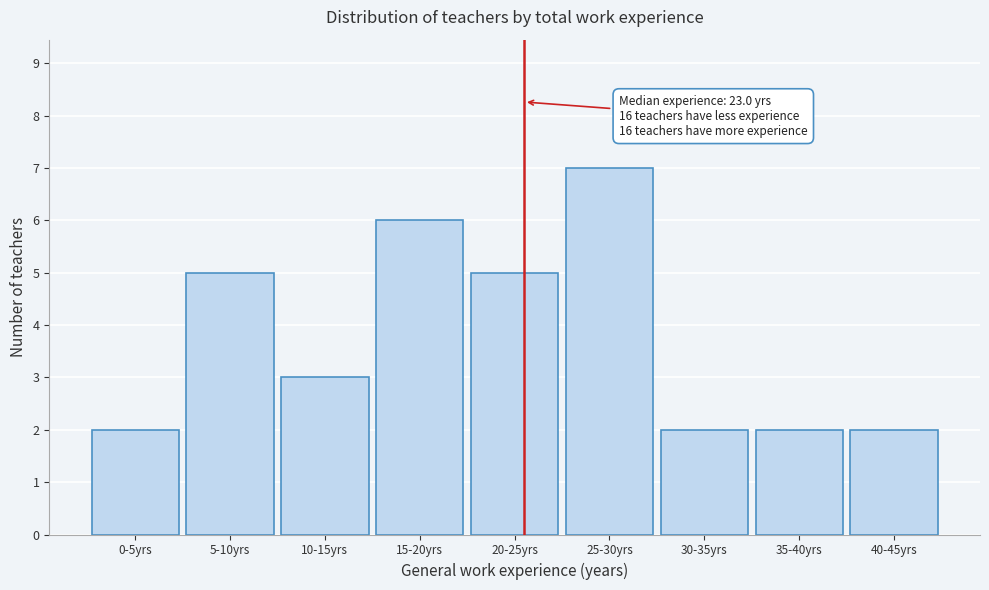

Reading right to left, extract all data points from this chart.

2	2	2	7	5	6	3	5	2